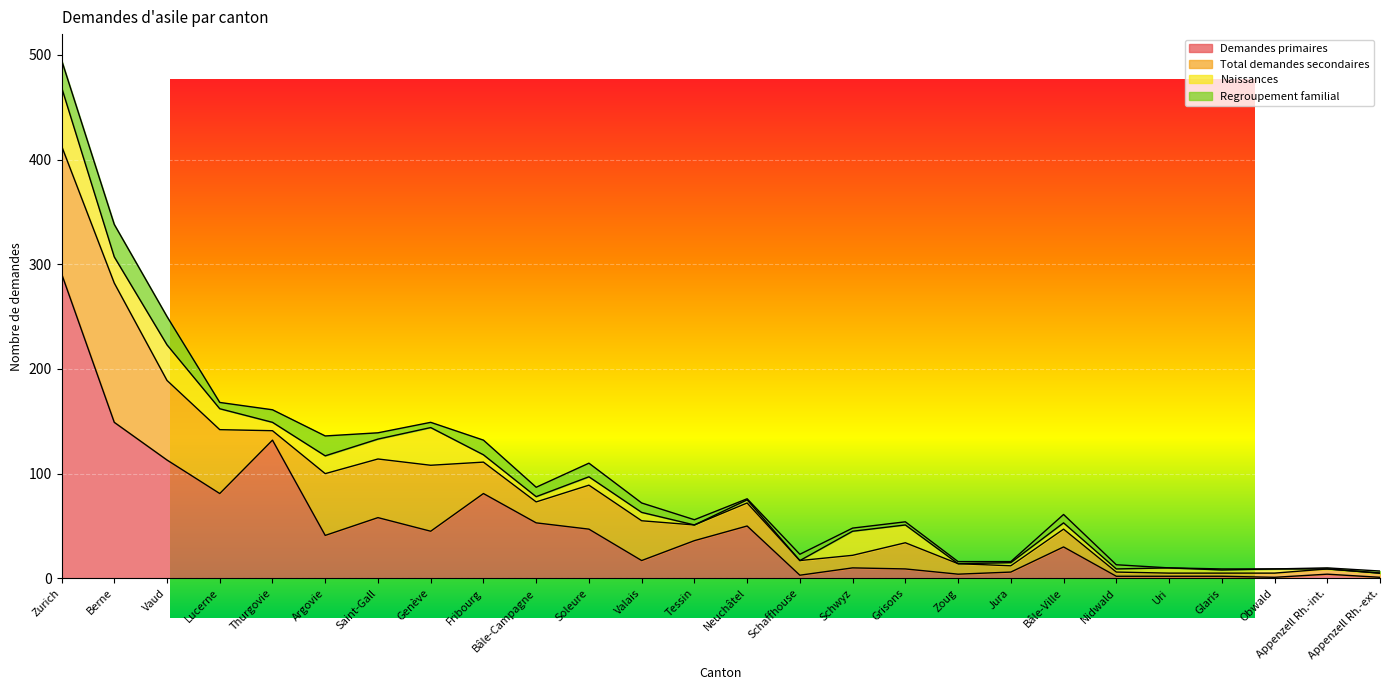

What are all the series names shown in the legend?

Demandes primaires, Total demandes secondaires, Naissances, Regroupement familial